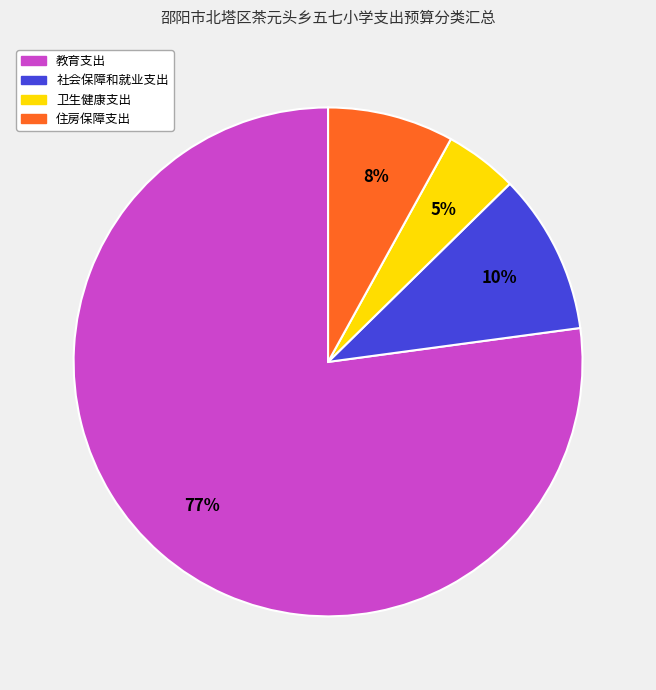

Between 社会保障和就业支出 and 住房保障支出, which is larger?

社会保障和就业支出